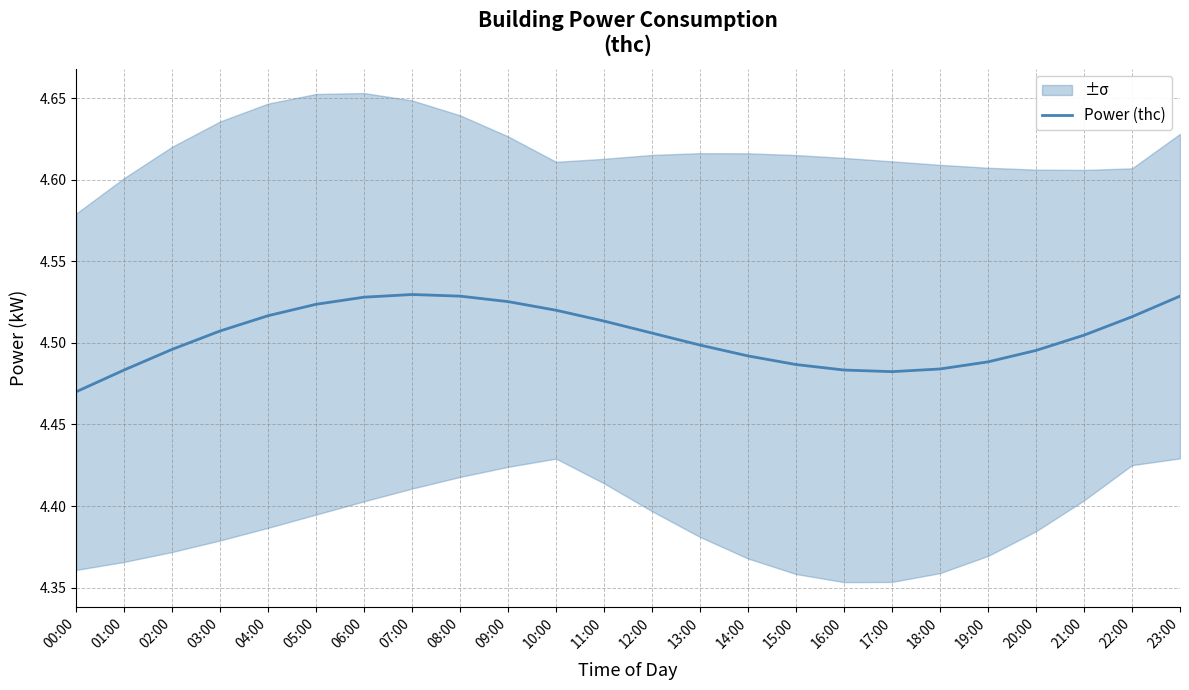

What position from the left is 23:00?

24